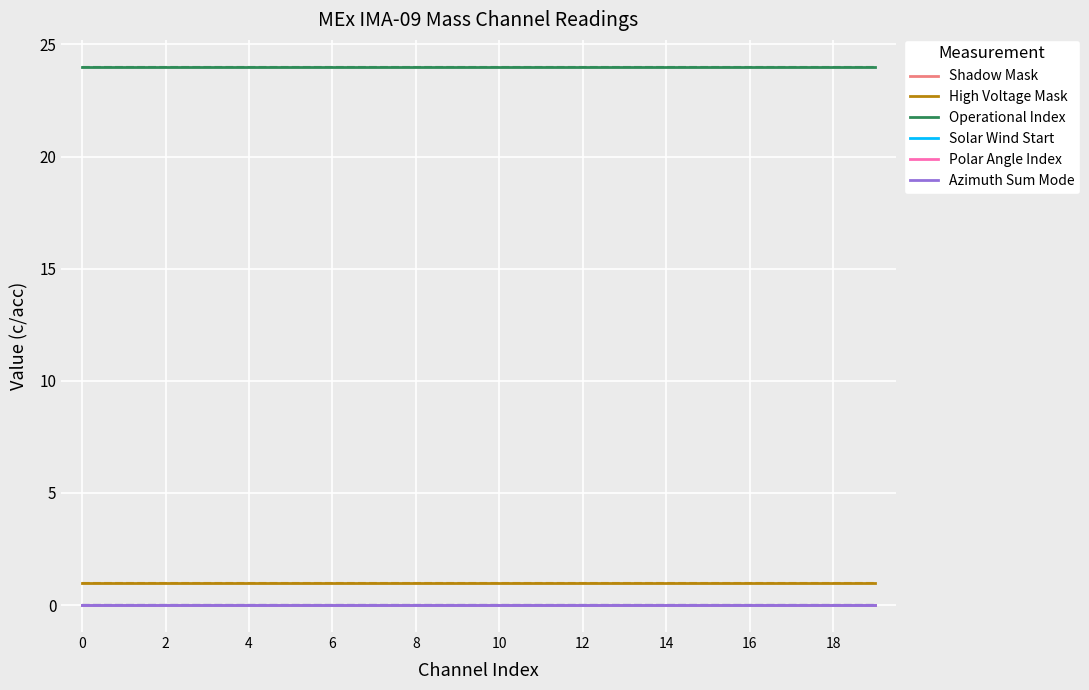

Which series has the largest range (max minus min)?

Shadow Mask